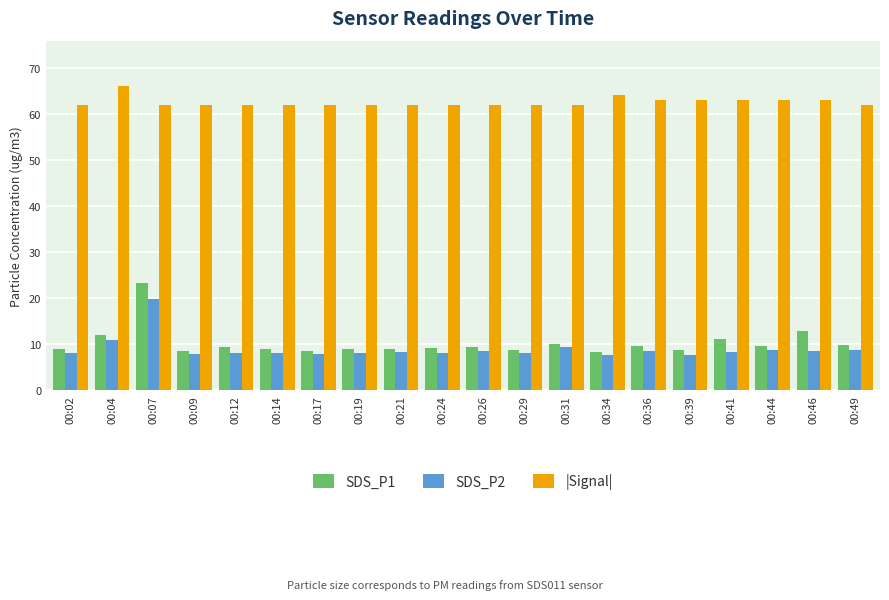

What is the difference between the second highest and minimum values in the SDS_P1 series?

4.6